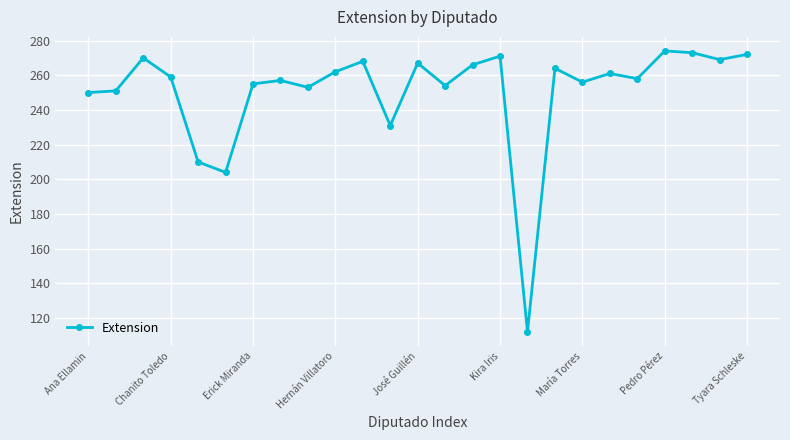

What is the difference between the maximum and minimum values?

162